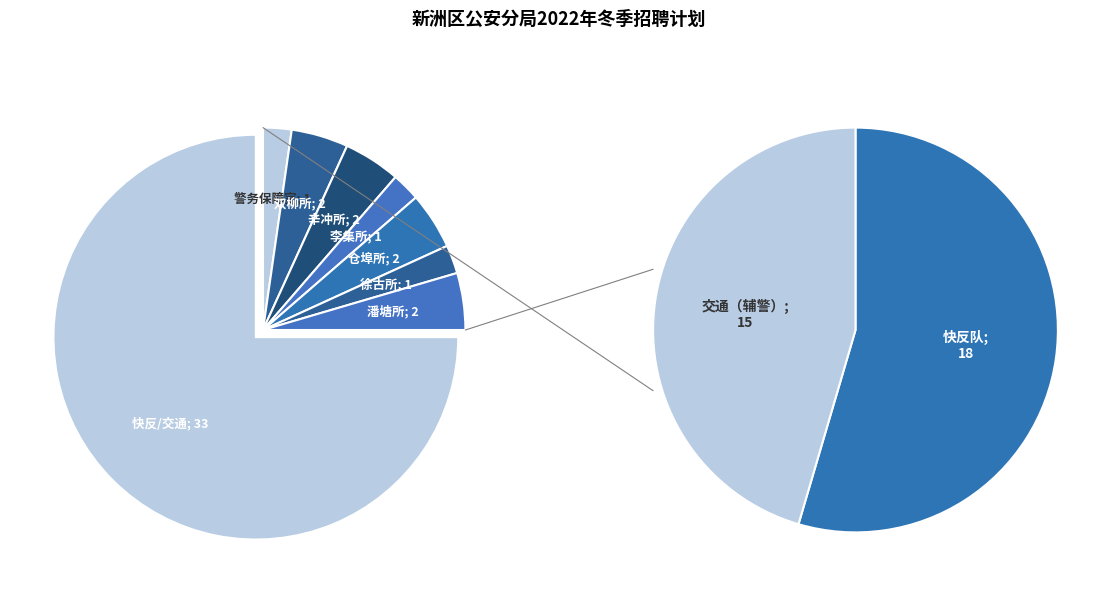

To the nearest percent, what percentage of the pie is 徐古所?

2%